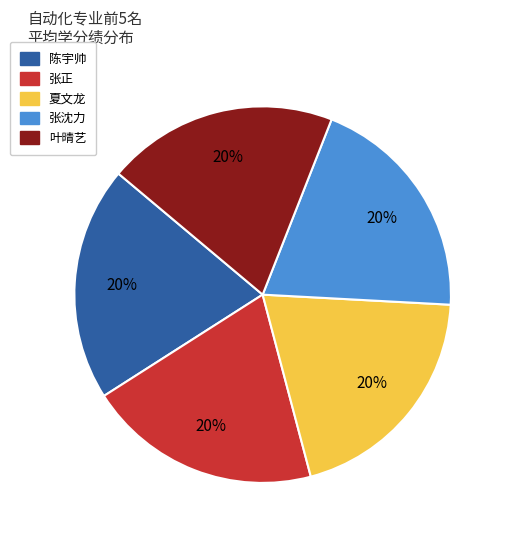

To the nearest percent, what percentage of the pie is 张沈力?

20%